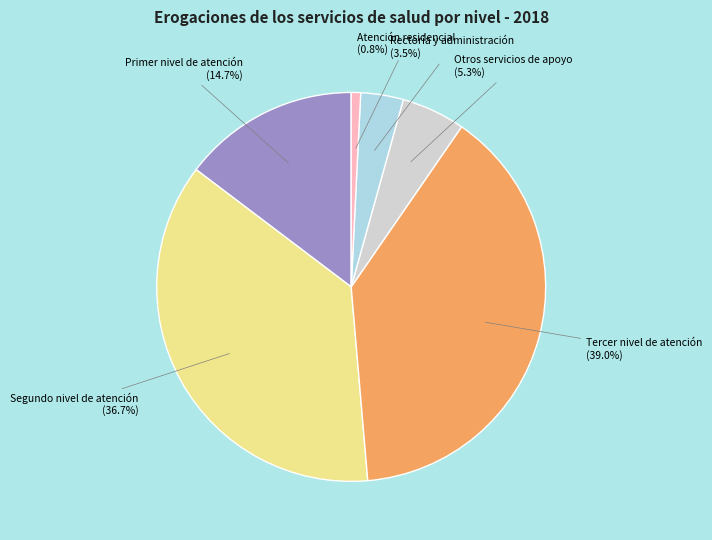

Is the sum of Segundo nivel de atención and Primer nivel de atención greater than half?

Yes